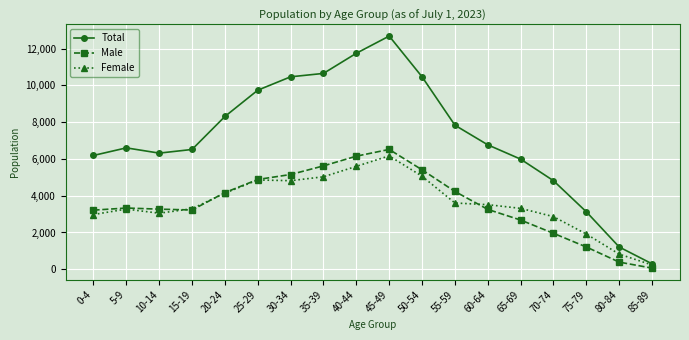

At which category is the sum across all series the highest?

45-49